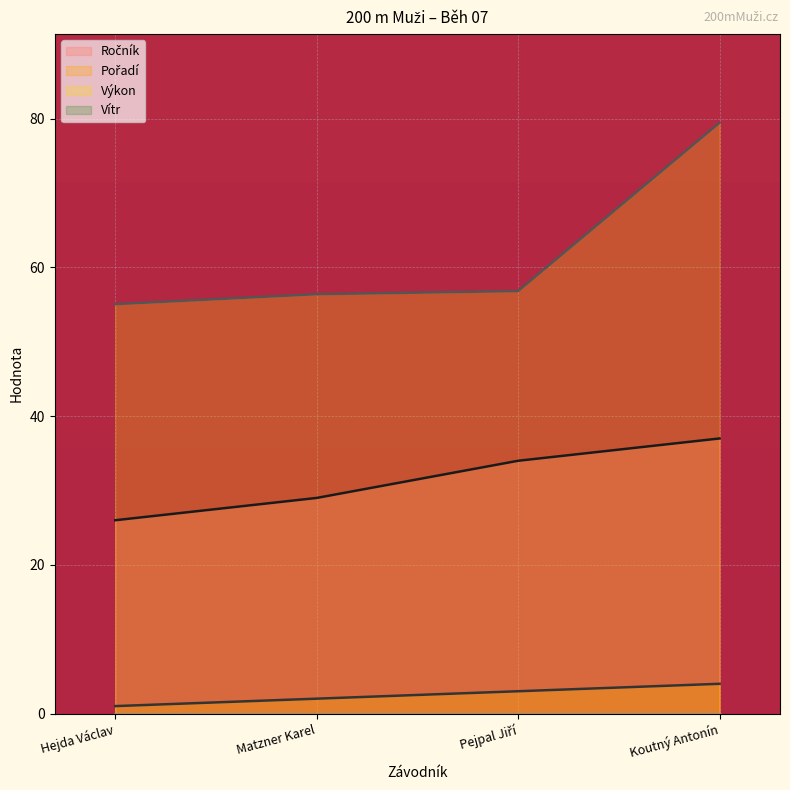

Is it true that Výkon equals 138.3 at Koutný Antonín?

False